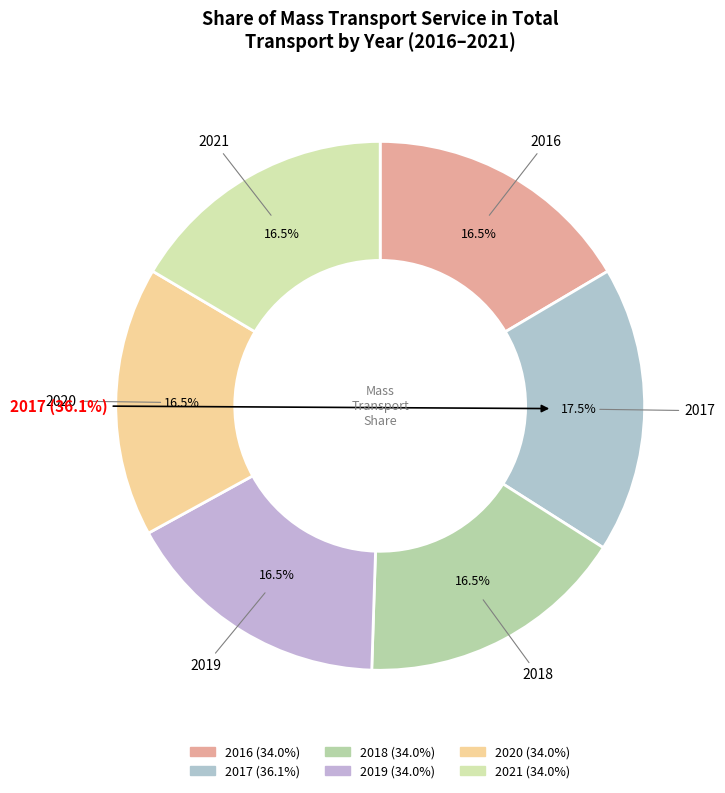

What is the ratio of the value at 2018 to the value at 2020?

1.0